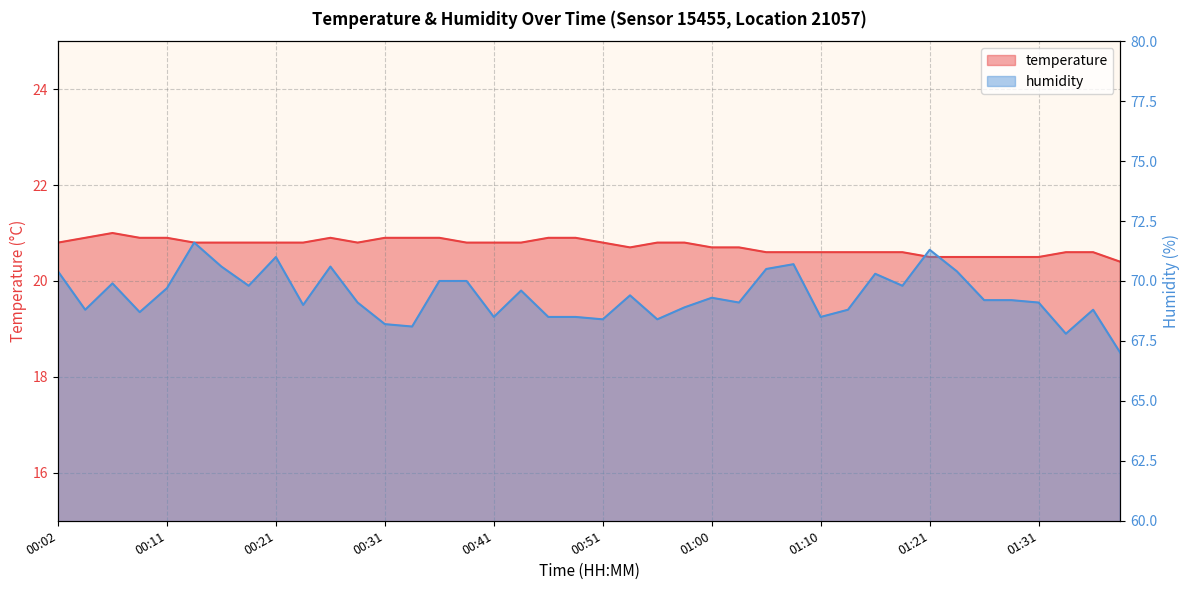

What is the lowest value of the temperature series?

20.4